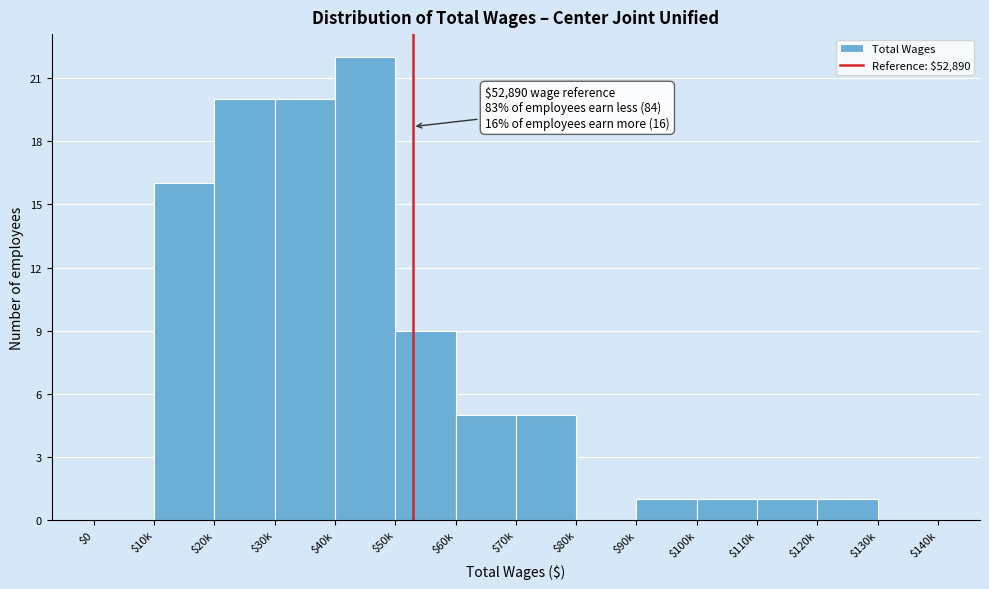

Which label corresponds to the largest value in the chart?

$40k